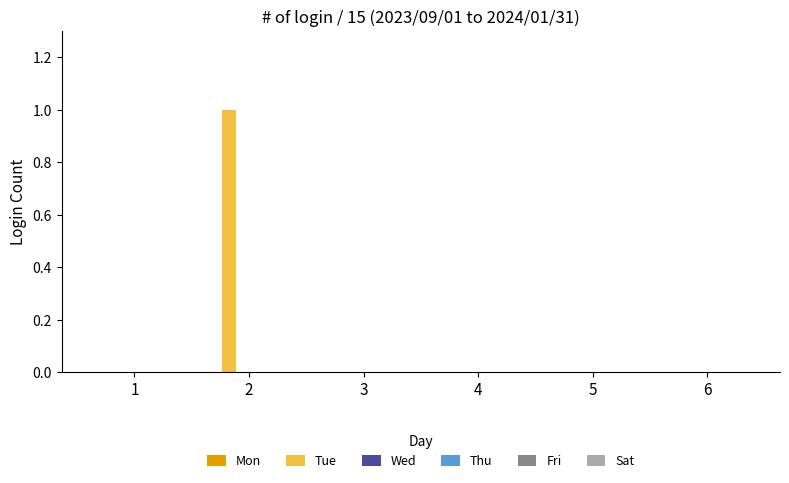

Does the chart contain stacked bars?

No